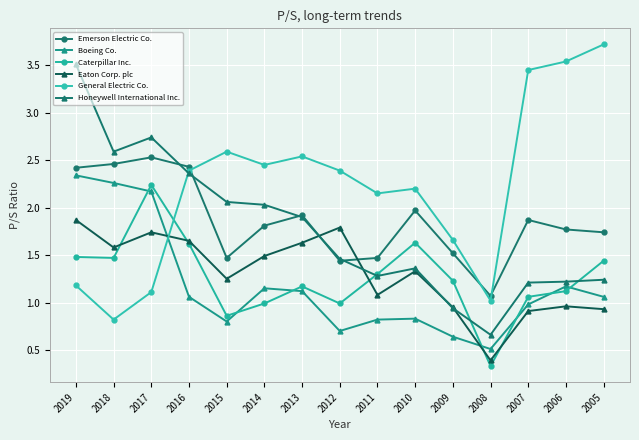

Rank the series at 2005 from lowest to highest value.

Eaton Corp. plc, Boeing Co., Honeywell International Inc., Caterpillar Inc., Emerson Electric Co., General Electric Co.